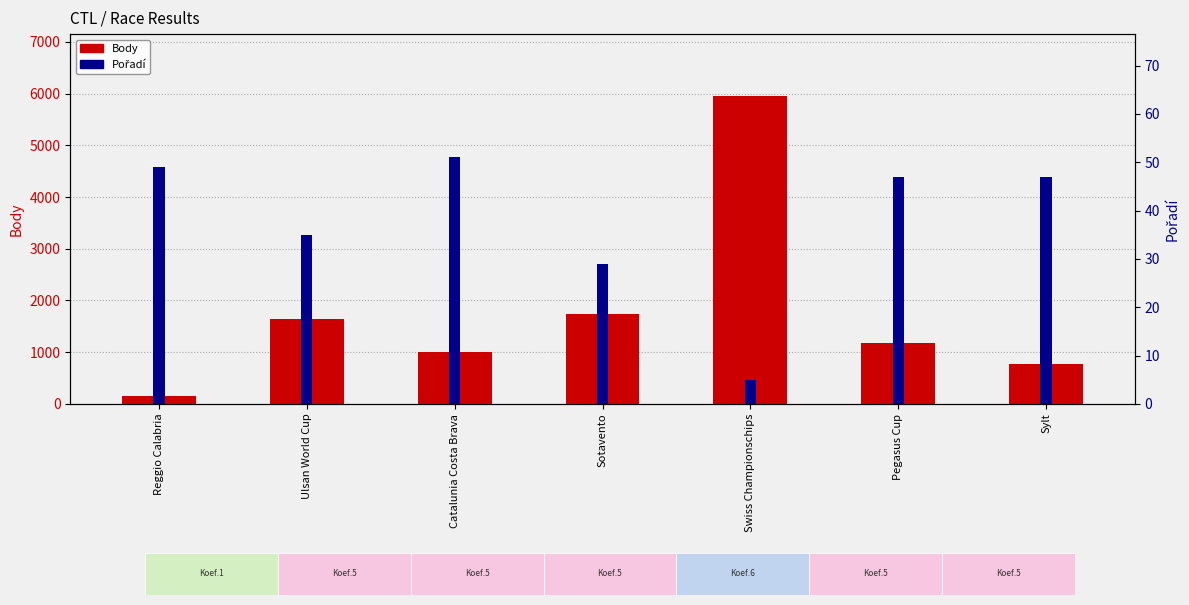

How many bars are there in total?

14